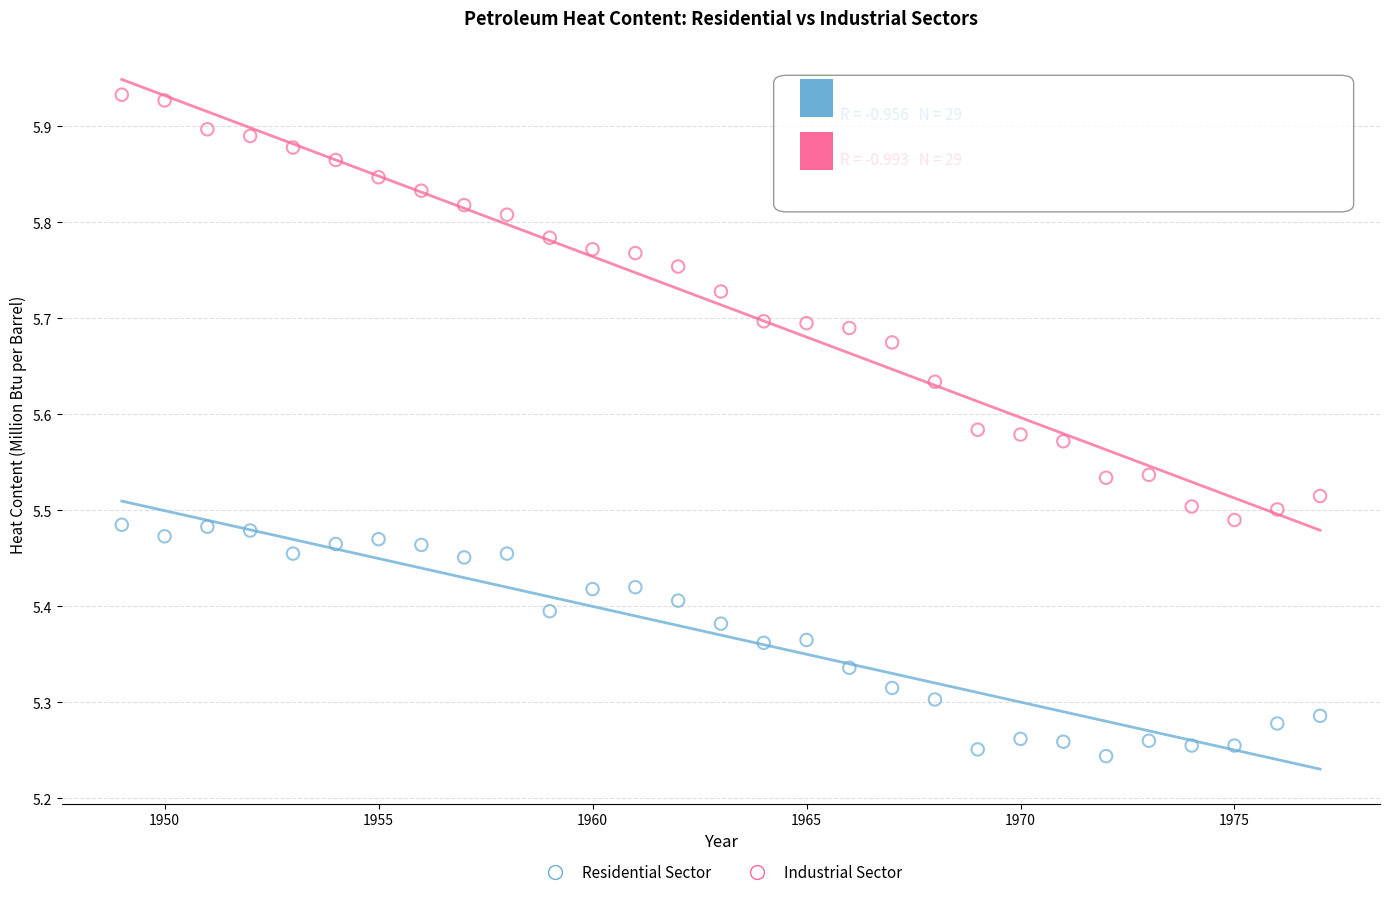

Which series reaches the minimum Y coordinate?

Residential Sector